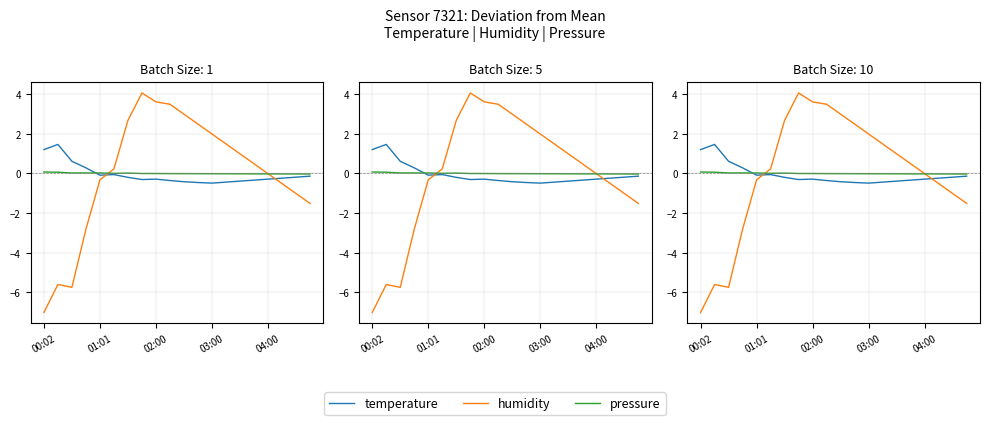

Where does the temperature series first go above 0?

00:02